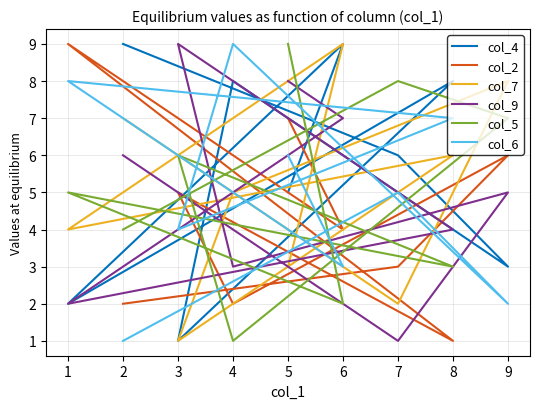

Count the number of data series in this chart.

6